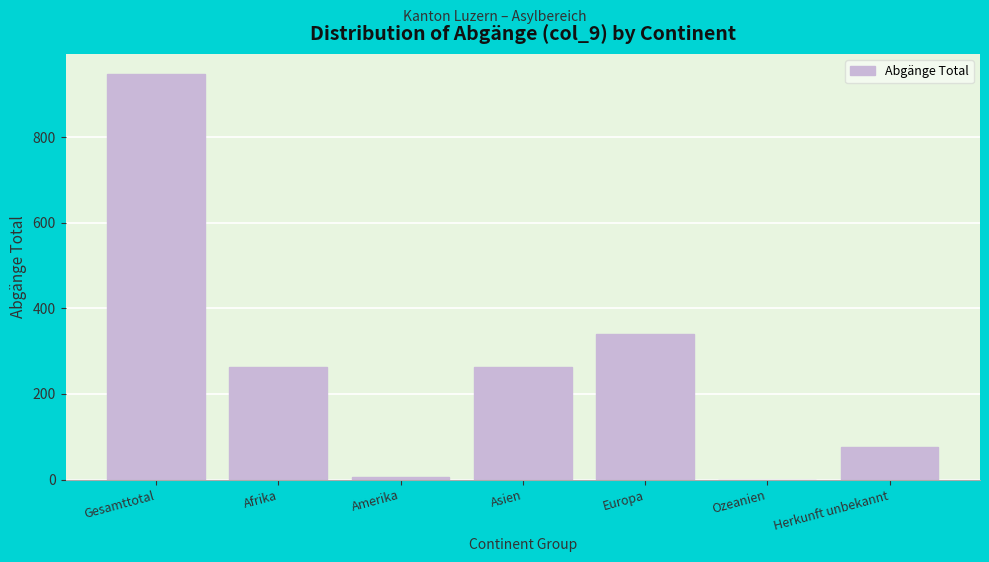

Reading left to right, extract all data points from this chart.

Gesamttotal=947	Afrika=262	Amerika=5	Asien=262	Europa=341	Ozeanien=0	Herkunft unbekannt=77